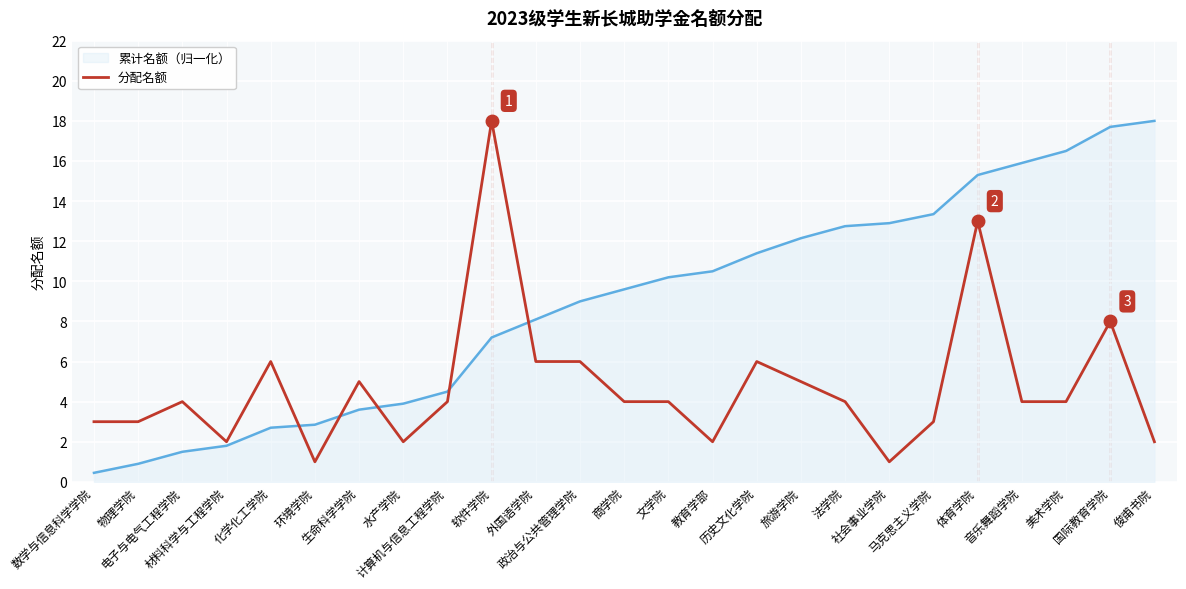

What is the minimum value for 分配名额?

1.0